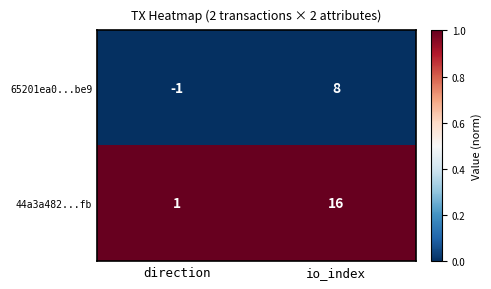

Which category has the lowest value across all series?

direction